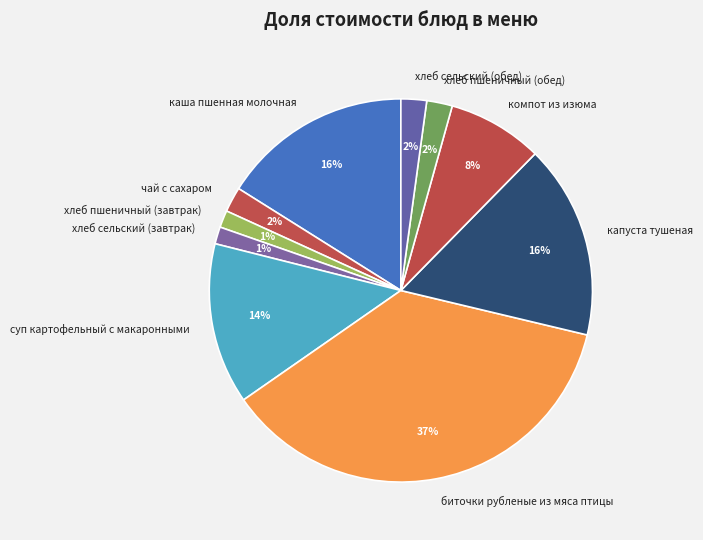

To the nearest percent, what portion does биточки рубленые из мяса птицы represent?

37%